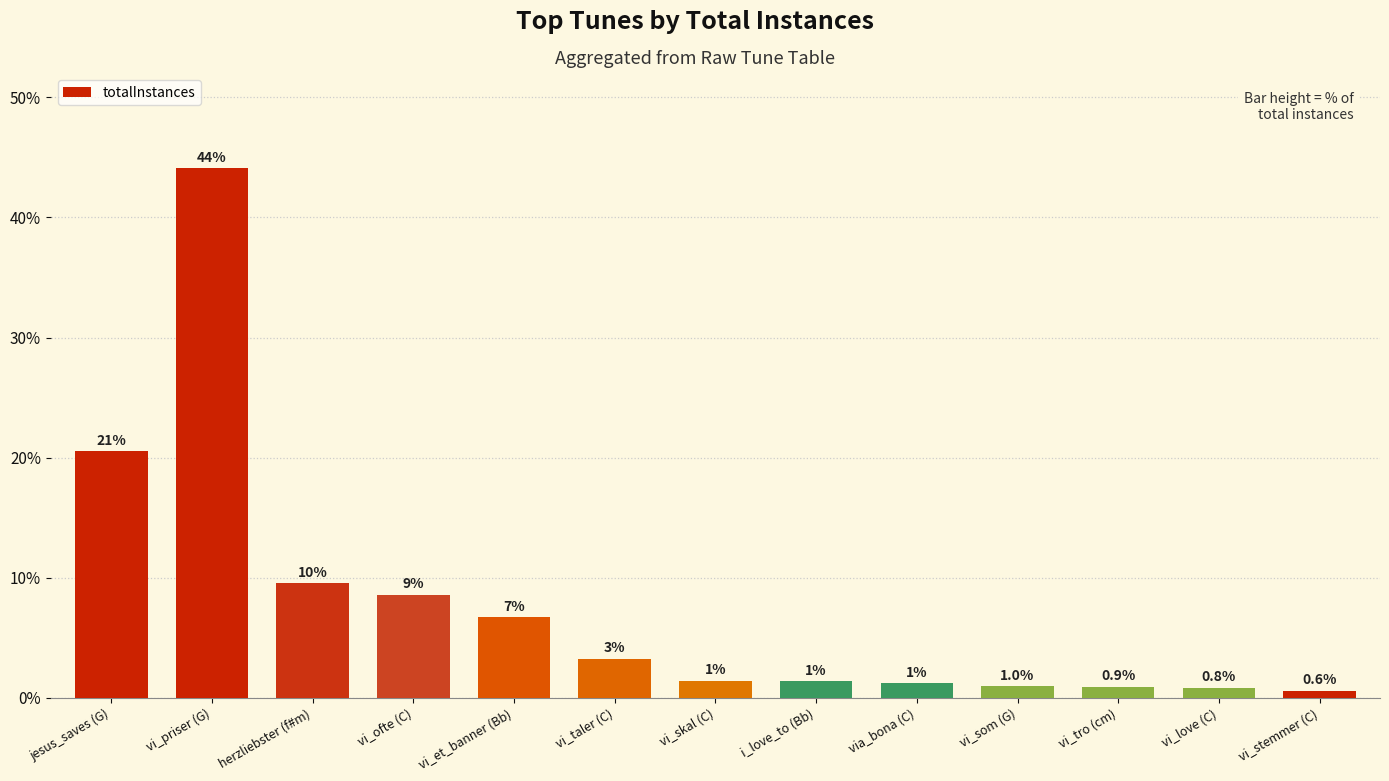

True or false: the data shows 2.4 at vi_et_banner (Bb).

False